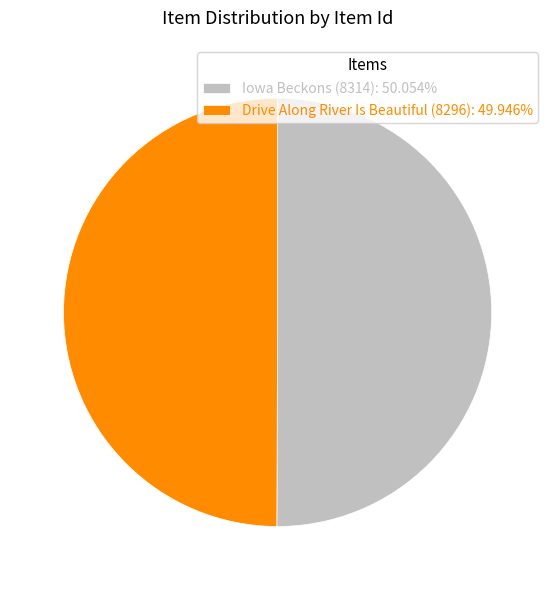

Approximately how many times larger is the value at Drive Along River Is Beautiful (8296): 49.946% compared to Iowa Beckons (8314): 50.054%?

1.0